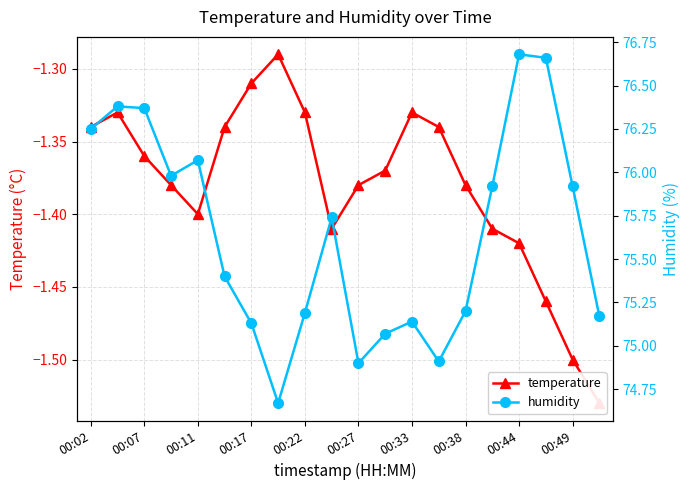

True or false: humidity and temperature cross at least once.

False